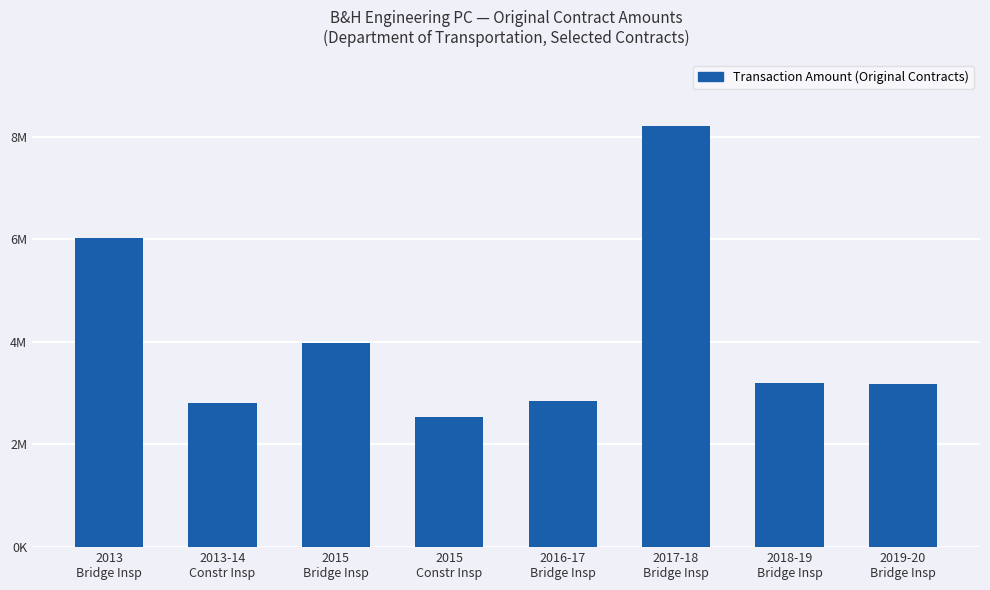

Where is the data nearest to the value 5365000?

2013
Bridge Insp